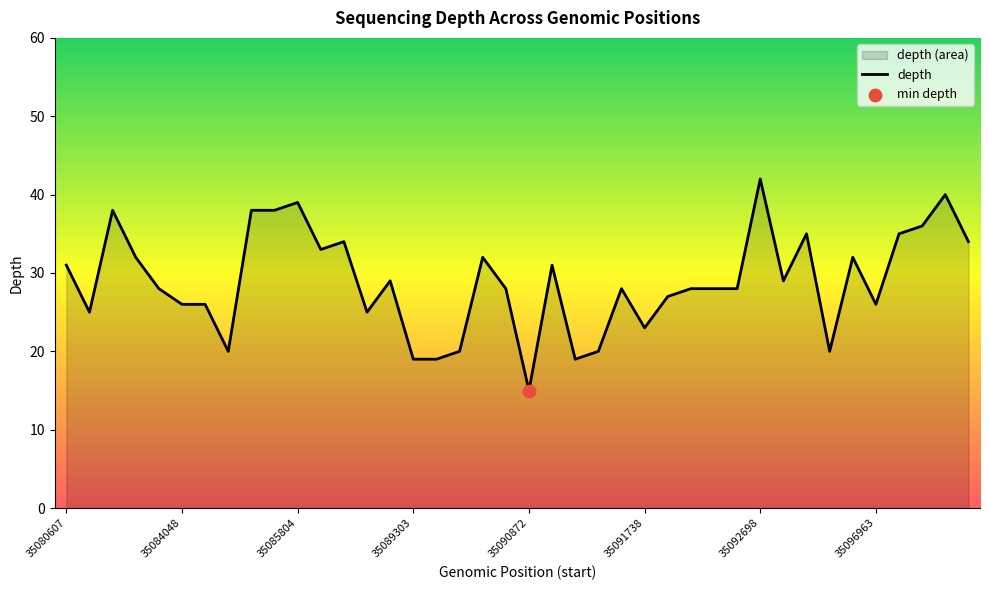

What is the approximate value at 35080607, to the nearest 10?

30